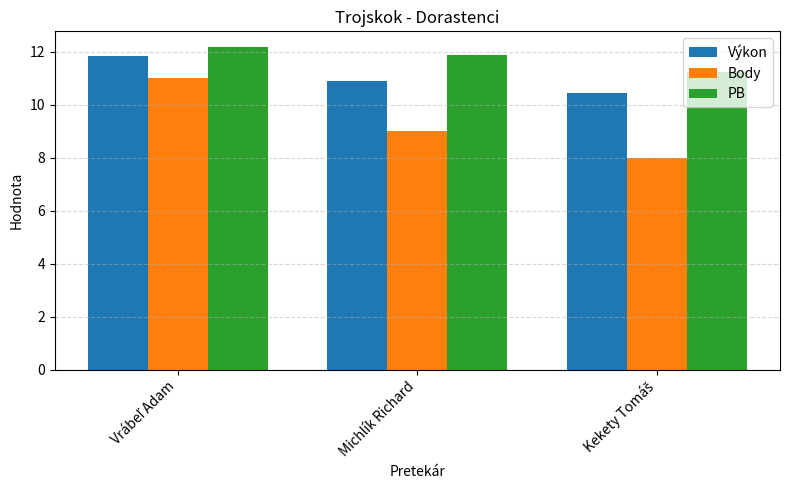

Which series has the widest spread of values?

Body